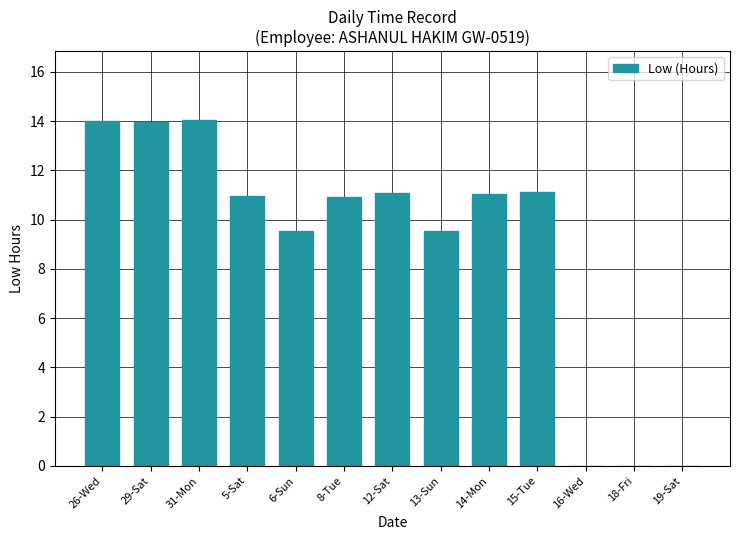

Count the number of categories in the chart.

13